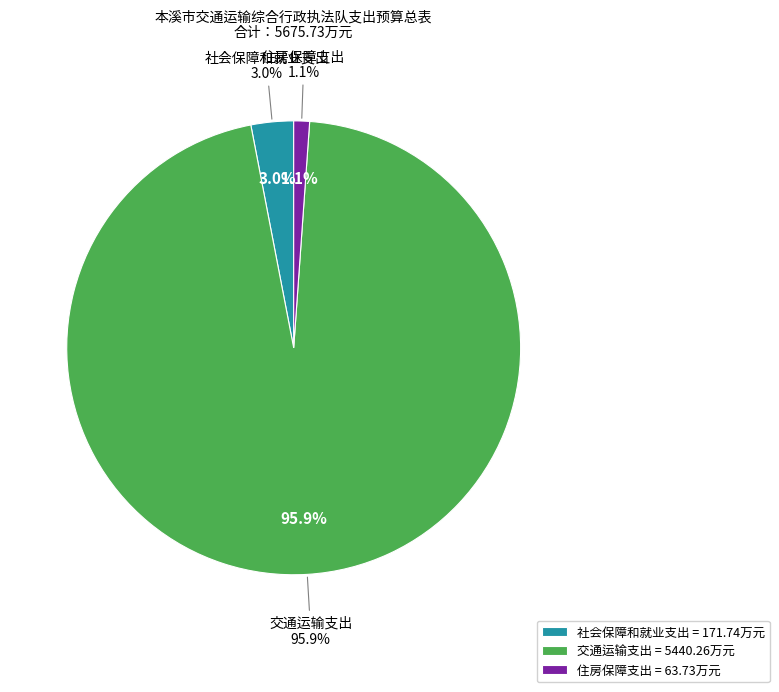

Which category has the smallest portion of the pie?

住房保障支出